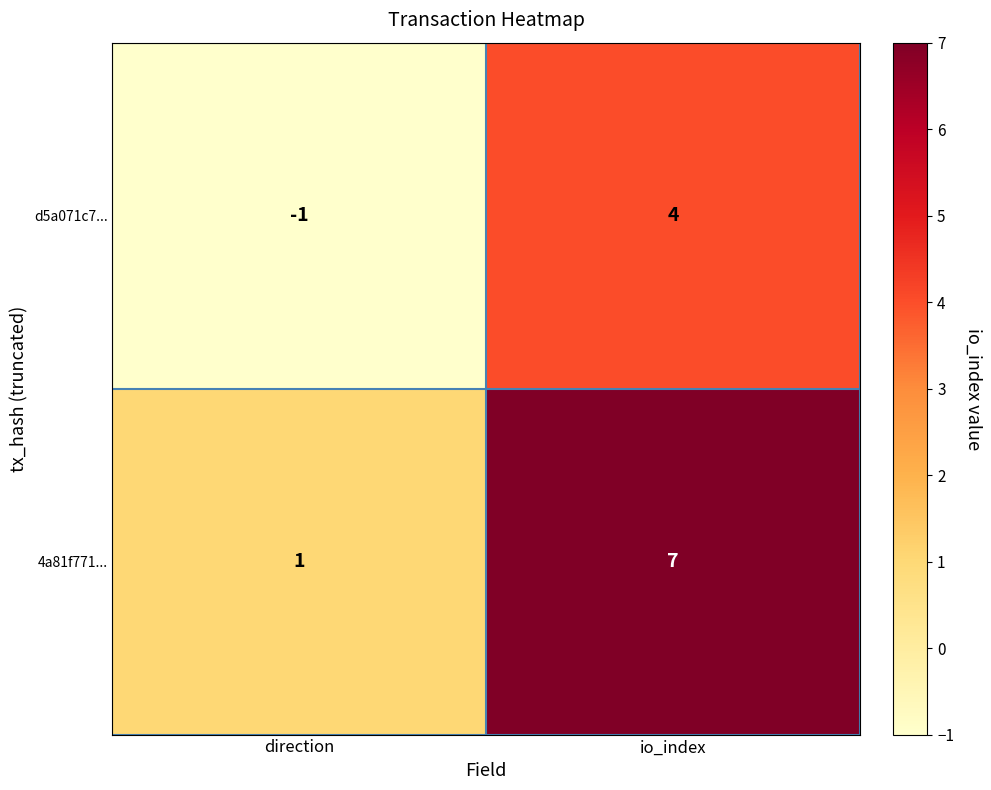

Is it true that 4a81f771... equals 7 at io_index?

True